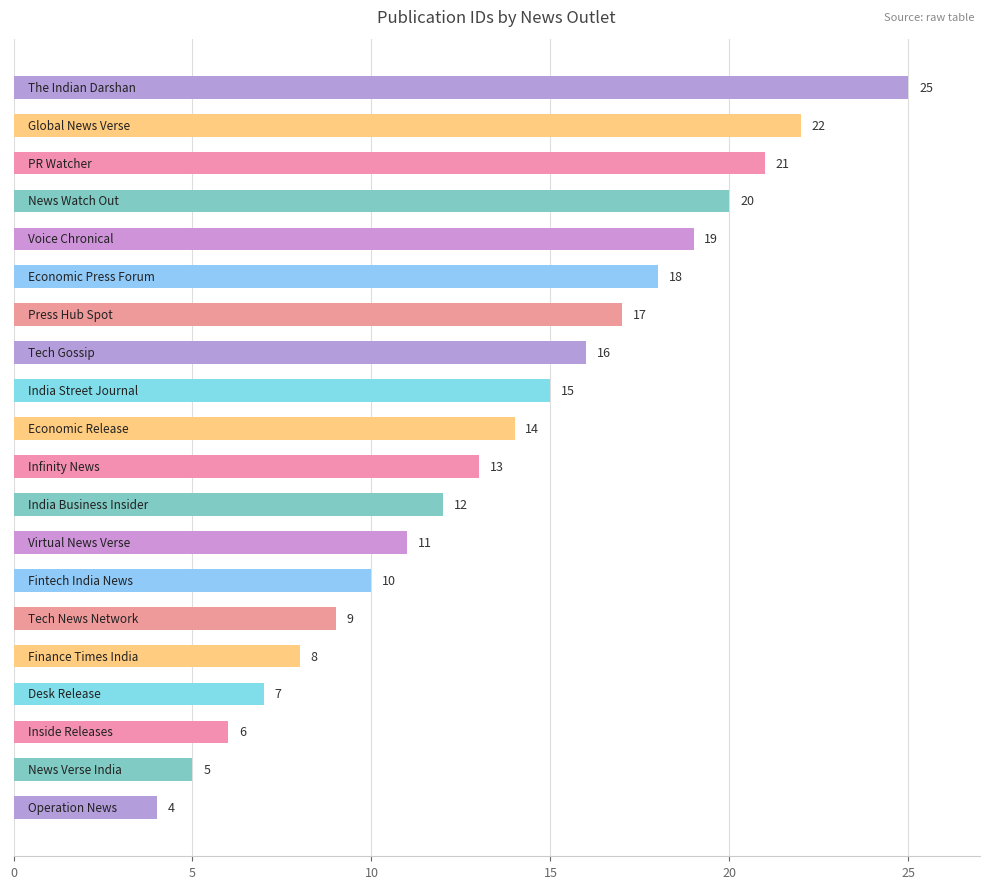

What is the maximum value shown in the chart?

25